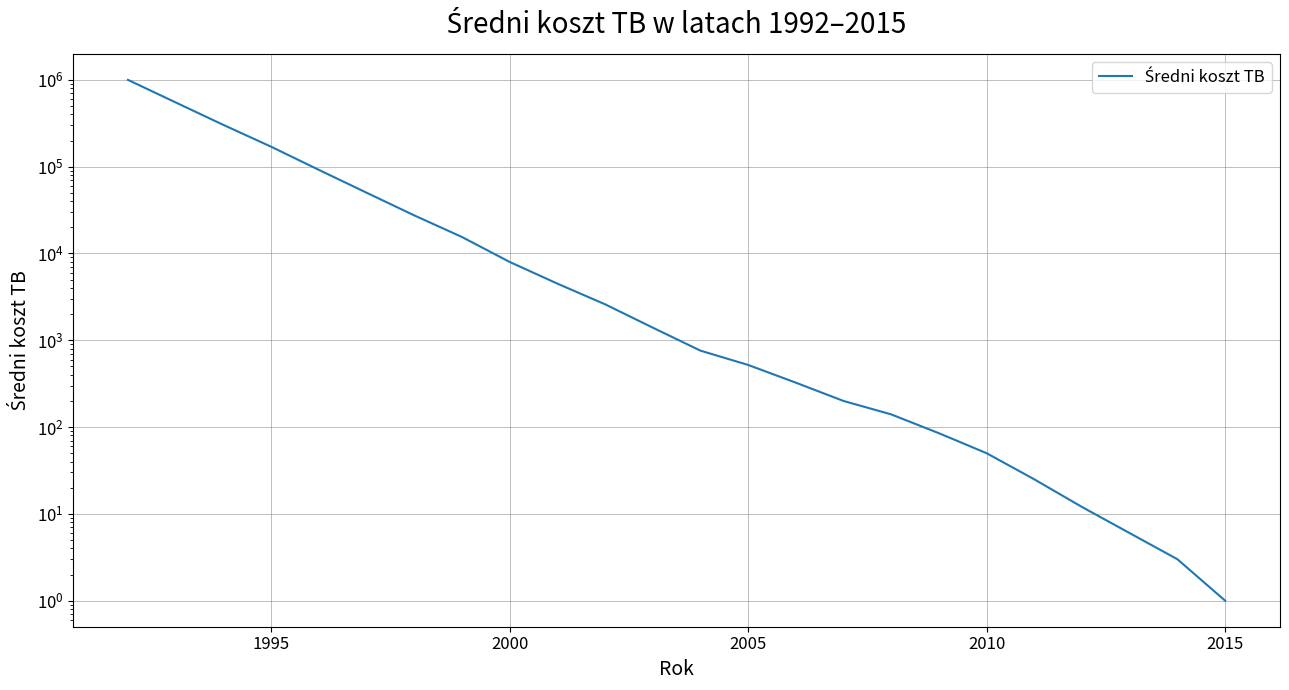

Reading right to left, extract all data points from this chart.

1	3	6	12	25	50	85	140	200	325	520	760	1400	2600	4500	8000	15500	27500	50200	92000	170000	303000	550000	1000000